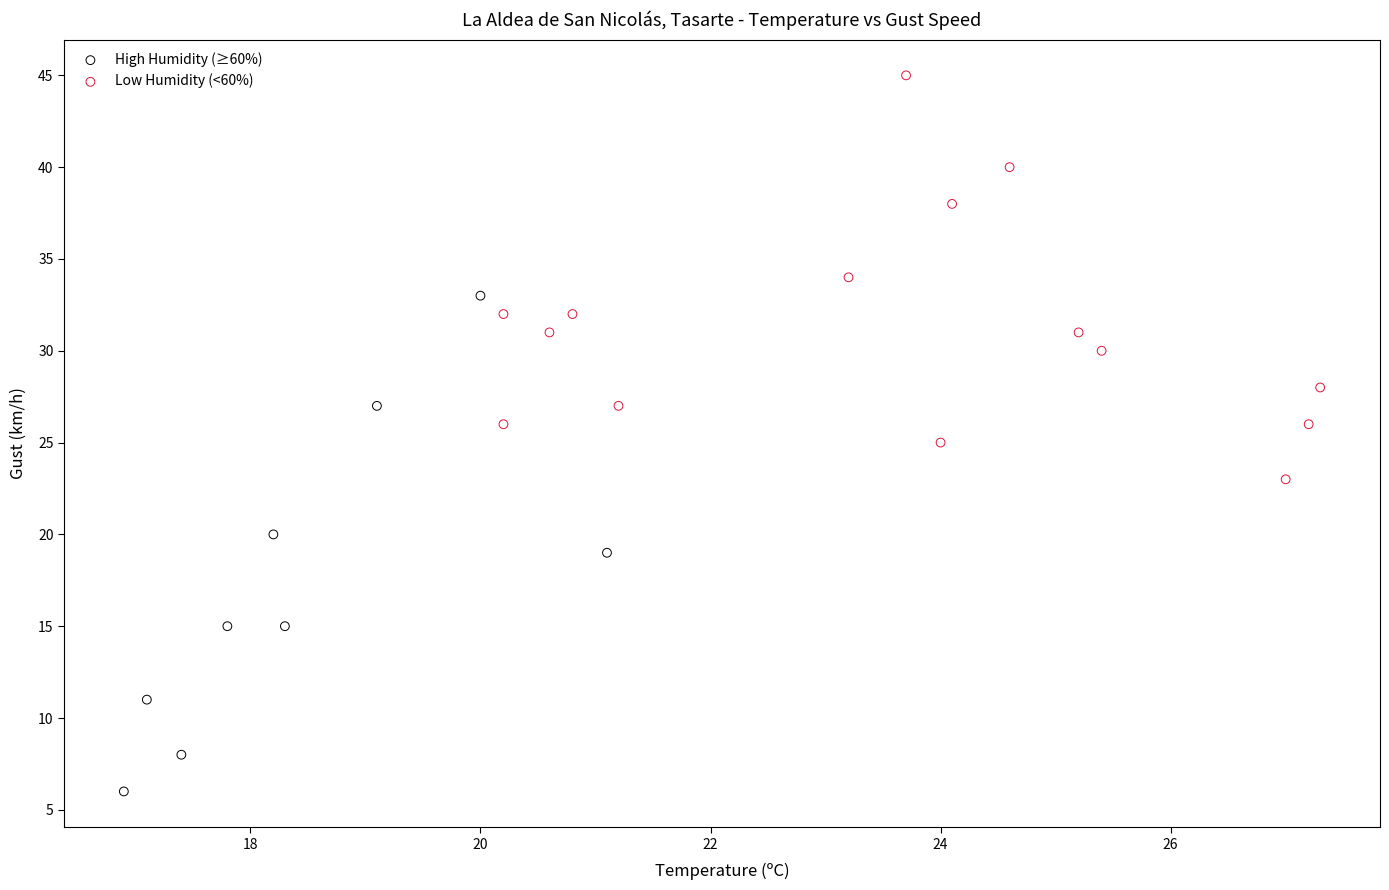

Which series reaches the minimum Y coordinate?

High Humidity (≥60%)